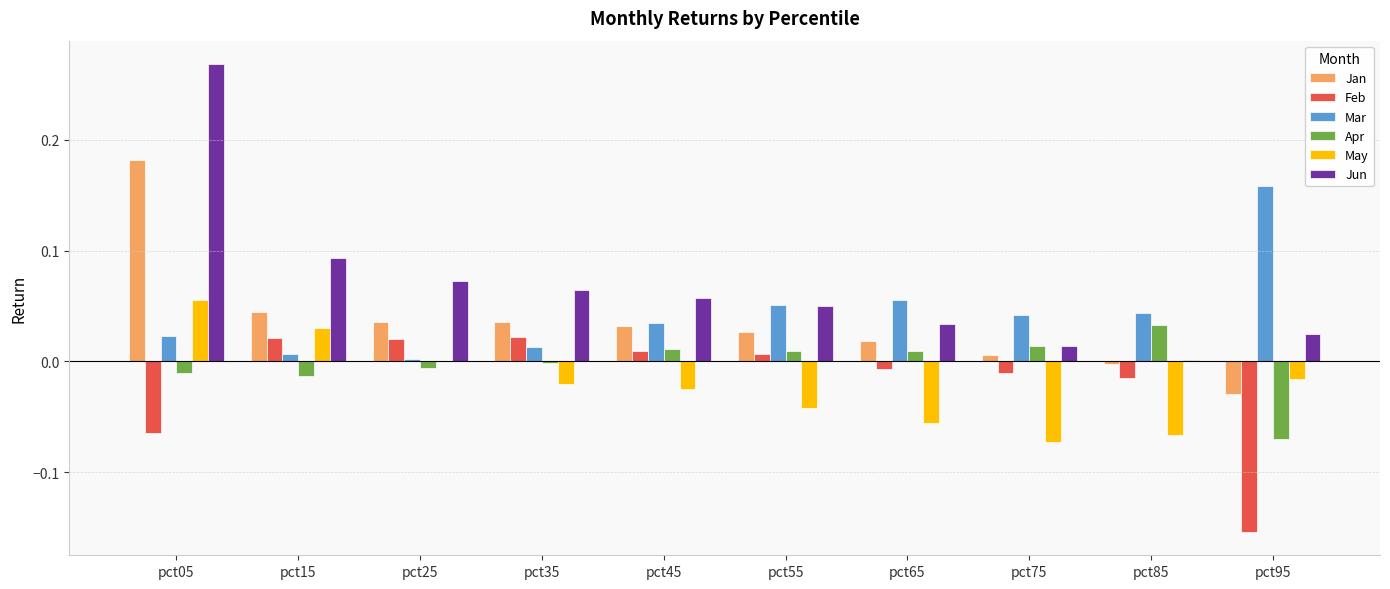

At which label does Apr reach its peak?

pct85